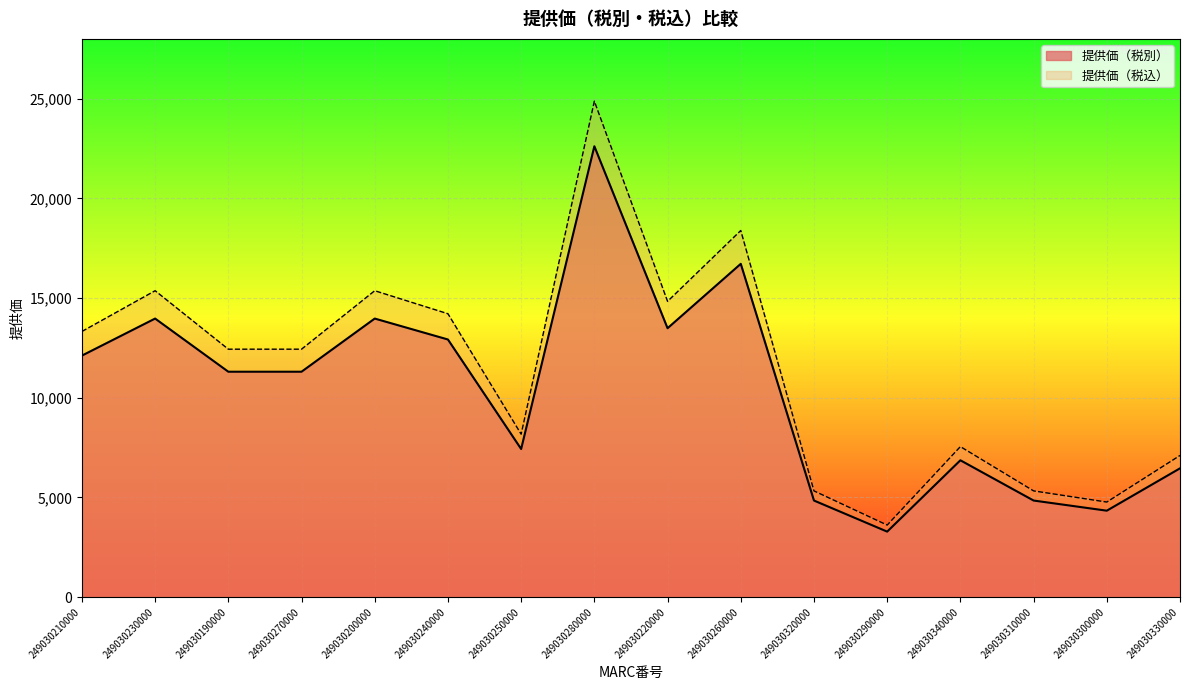

Which series has the largest range (max minus min)?

提供価（税込）